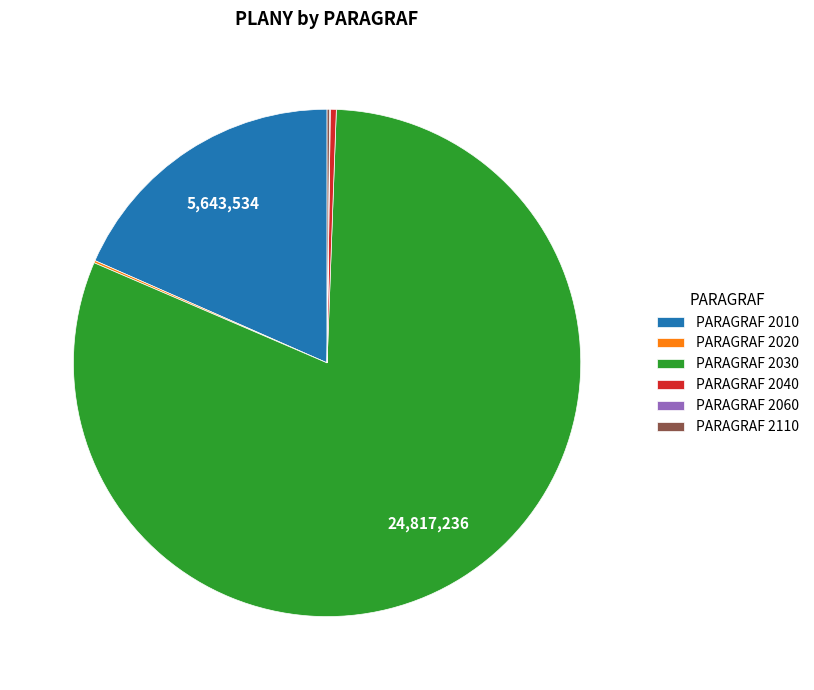

Which category has the biggest portion of the pie?

PARAGRAF 2030